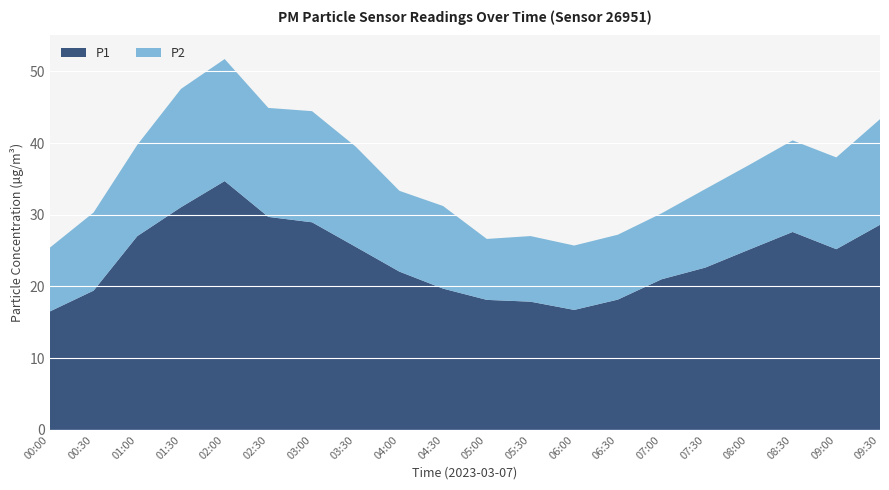

Reading left to right, list all the values displayed in this chart.

P1: 00:00=16.5	00:30=19.4	01:00=27.0	01:30=31.1	02:00=34.7	02:30=29.7	03:00=28.9	03:30=25.5	04:00=22.1	04:30=19.7	05:00=18.1	05:30=17.9	06:00=16.7	06:30=18.2	07:00=21.0	07:30=22.6	08:00=25.1	08:30=27.6	09:00=25.2	09:30=28.6
P2: 00:00=8.9	00:30=10.9	01:00=12.7	01:30=16.5	02:00=17.0	02:30=15.2	03:00=15.5	03:30=14.0	04:00=11.3	04:30=11.5	05:00=8.5	05:30=9.2	06:00=9.0	06:30=9.1	07:00=9.2	07:30=10.9	08:00=11.8	08:30=12.8	09:00=12.8	09:30=14.7